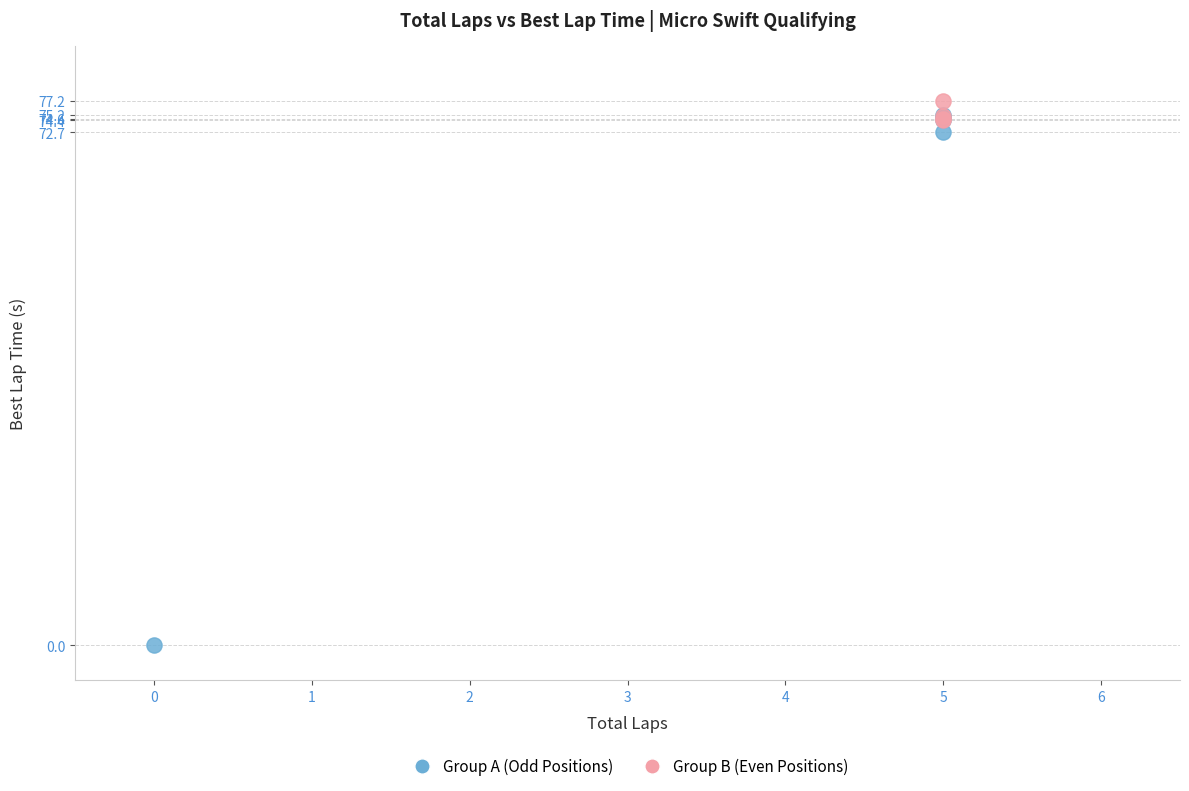

Which series reaches the minimum Y coordinate?

Group A (Odd Positions)